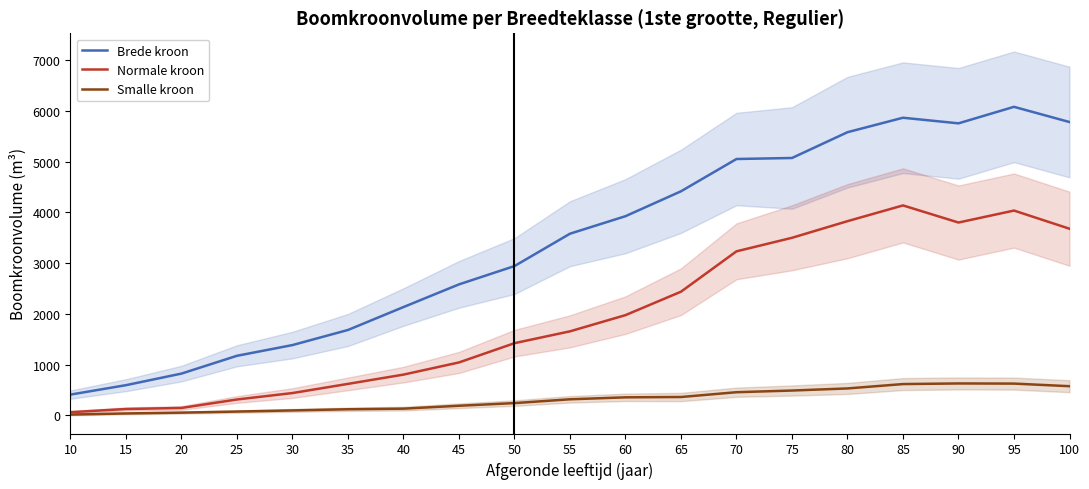

True or false: Brede kroon and Smalle kroon intersect in this chart.

False